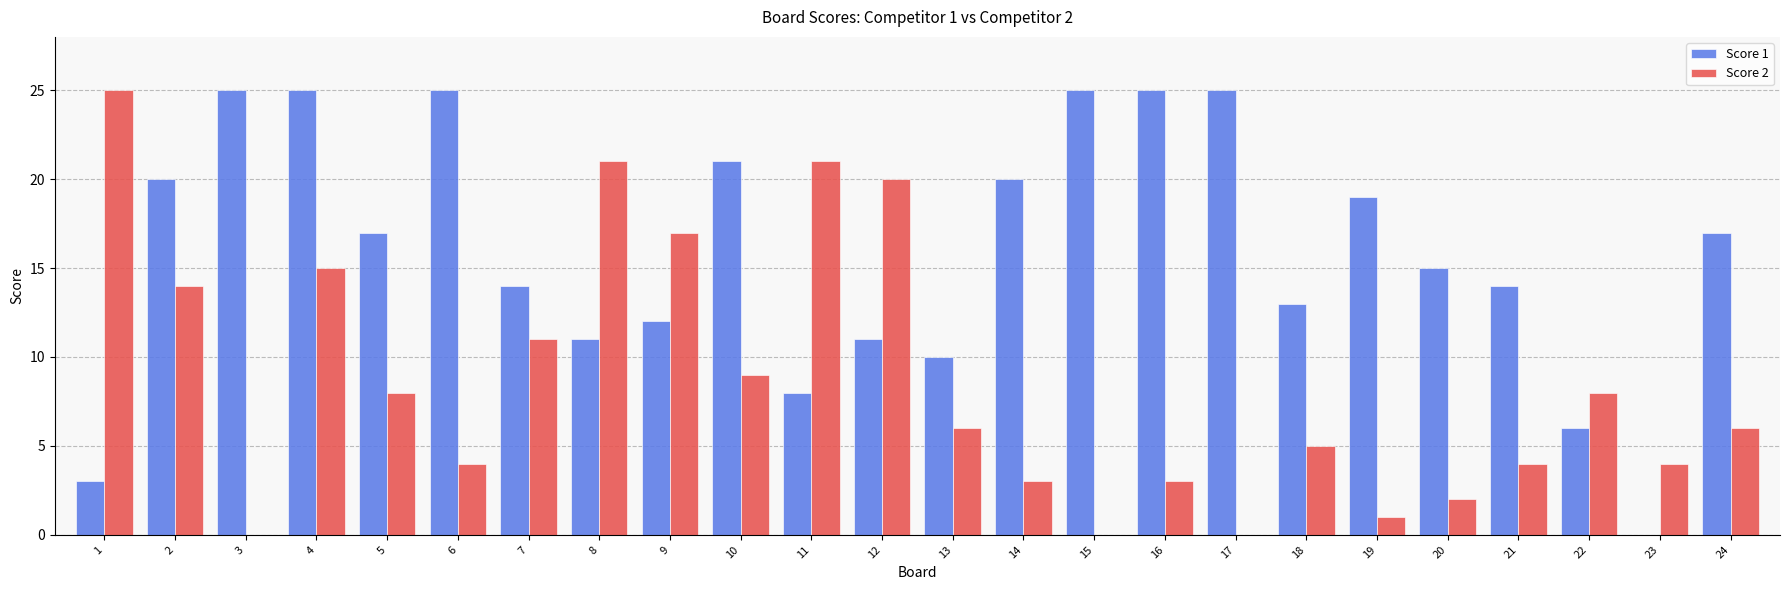

At which category is the sum across all series the highest?

4